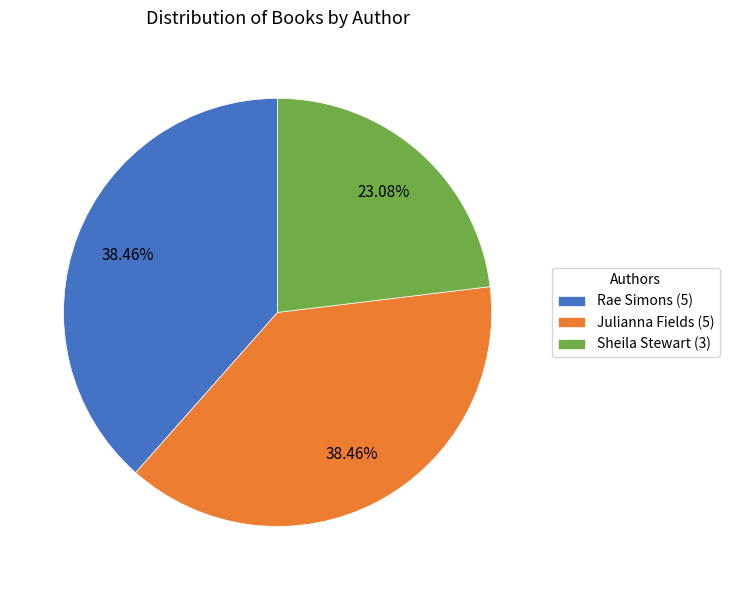

What percentage is the Sheila Stewart slice, to the nearest percent?

23%